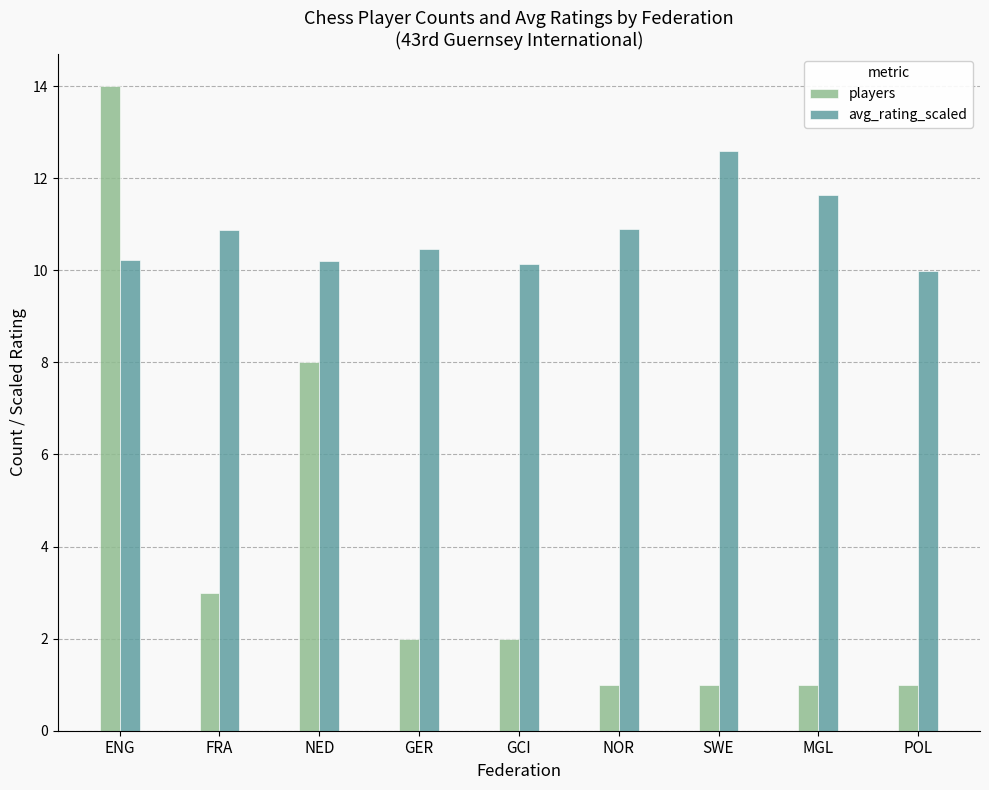

How many distinct data groups are displayed?

2